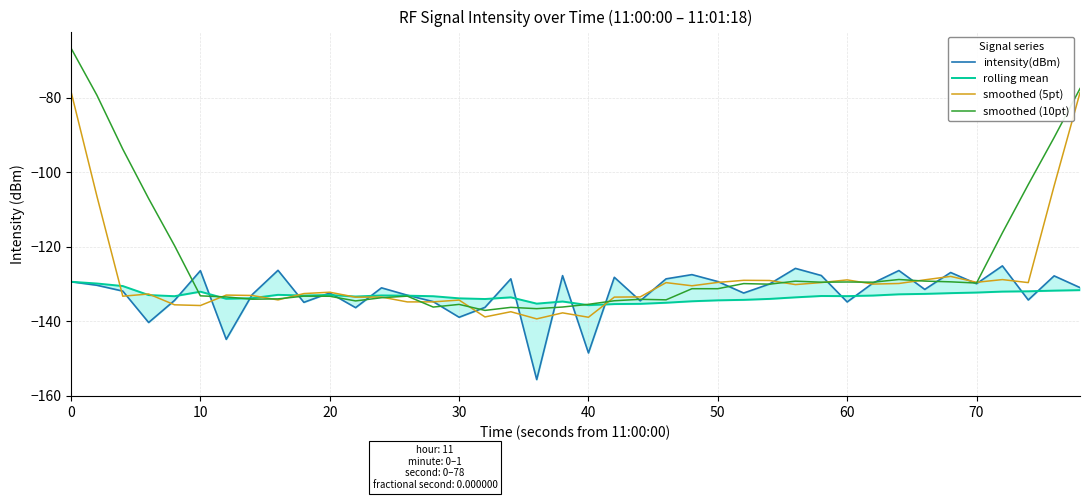

True or false: smoothed (5pt) has a value of -60.5 at 36.

False